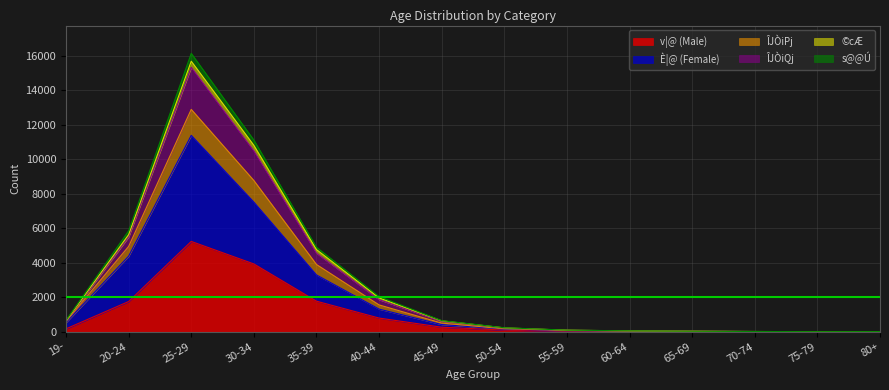

At which category is the sum across all series the highest?

25-29